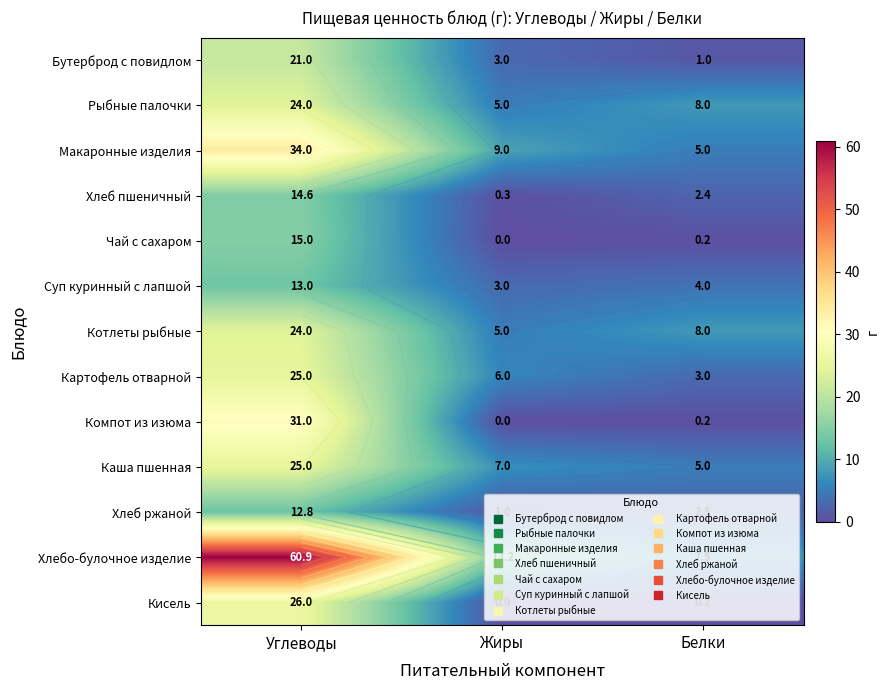

What is the maximum value shown in the chart?

60.9